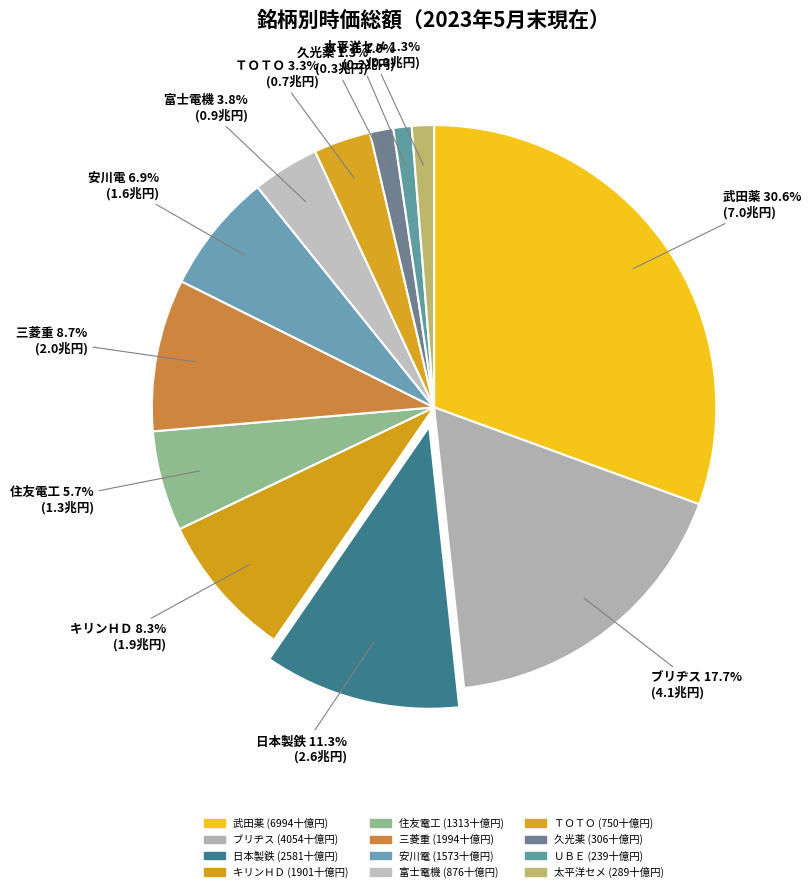

Rank the categories by value from highest to lowest.

武田薬, ブリヂス, 日本製鉄, 三菱重, キリンＨＤ, 安川電, 住友電工, 富士電機, ＴＯＴＯ, 久光薬, 太平洋セメ, ＵＢＥ